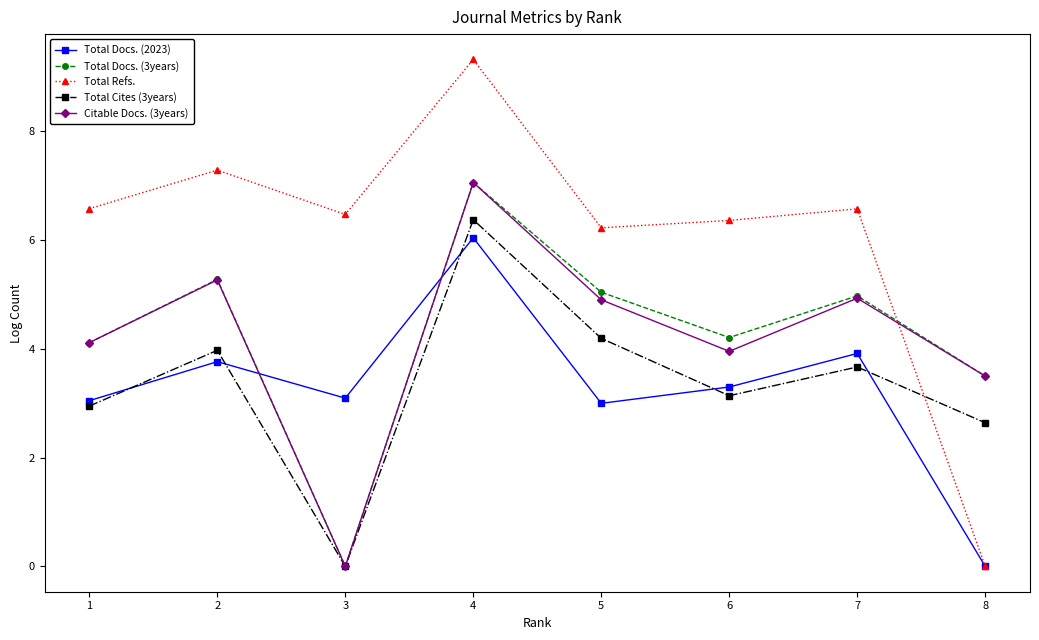

What is the difference between the highest and lowest values at 2?

3.5